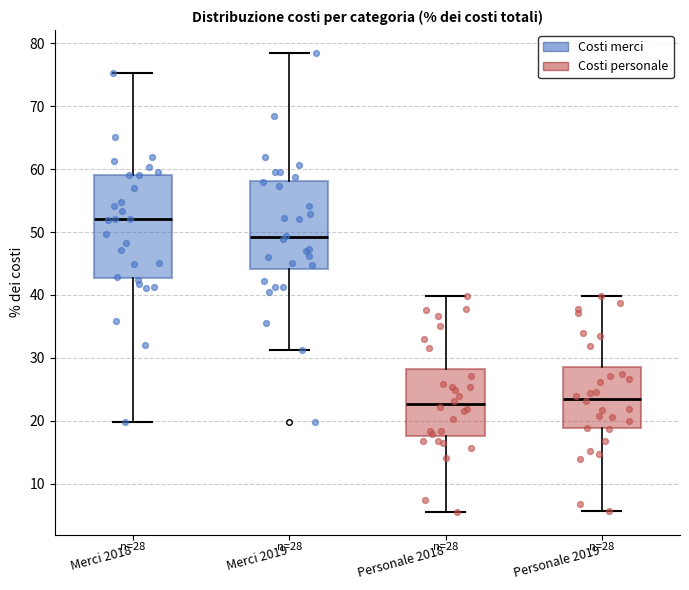

Which box has the highest median line?

Merci 2018